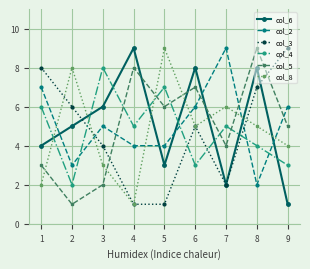

Which category has the highest value in the col_6 series?

4